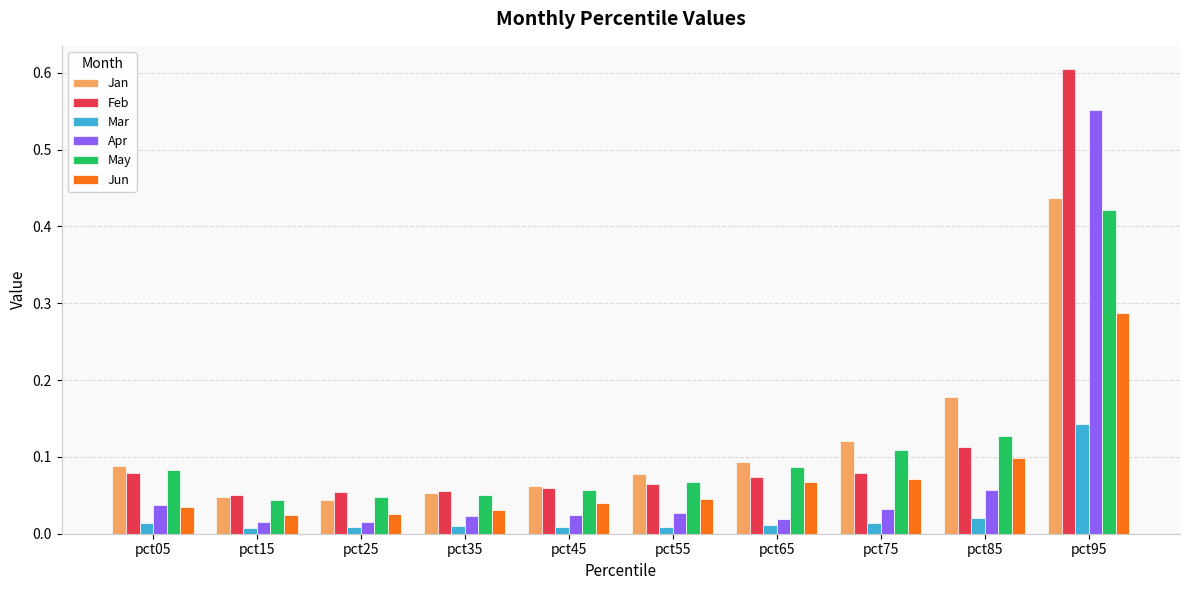

How many Jan values are between 0 and 1?

10